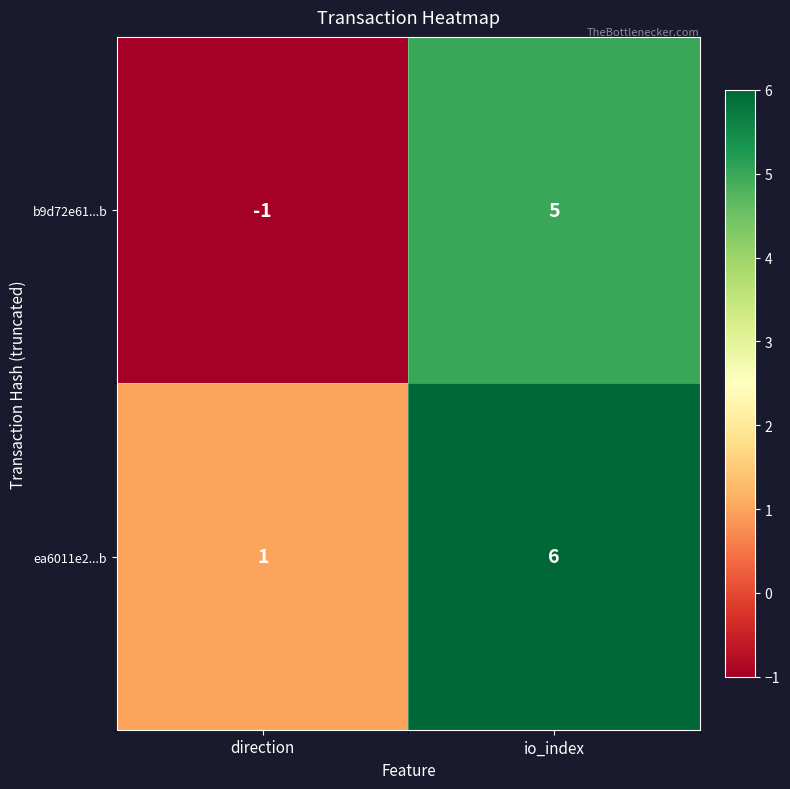

At which label is ea6011e2...b closest to 3?

direction